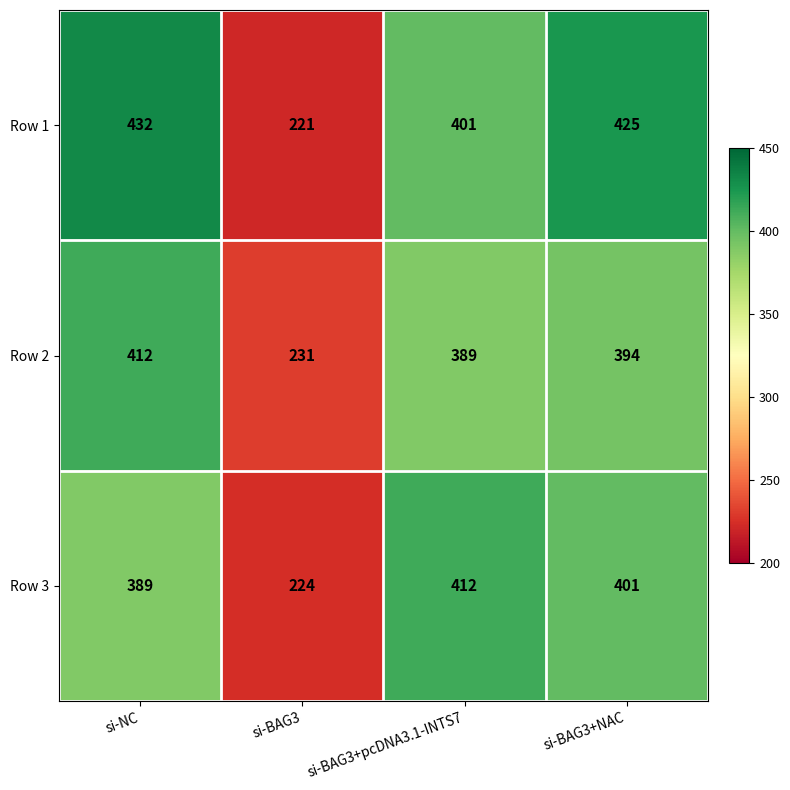

At which label does Row 1 reach its minimum?

si-BAG3